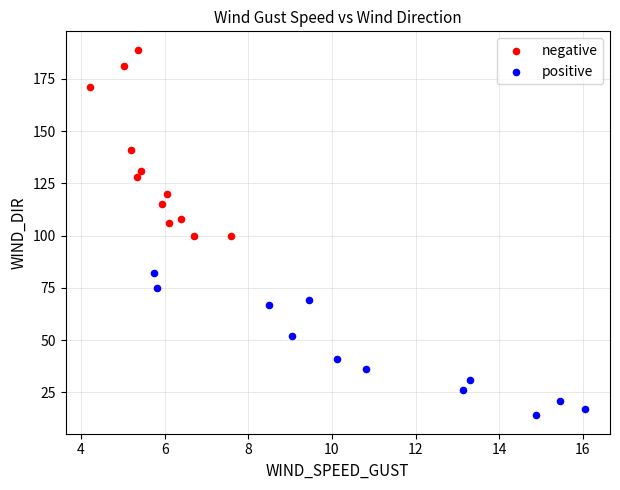

Which series has the widest spread of Y values?

negative